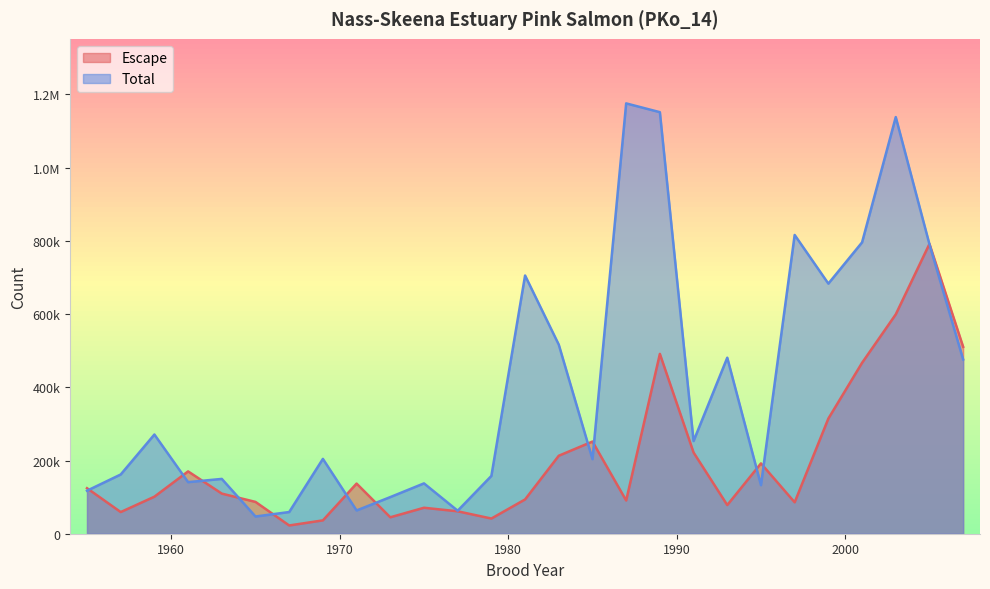

What is the sum of all Escape values?

5467350.0